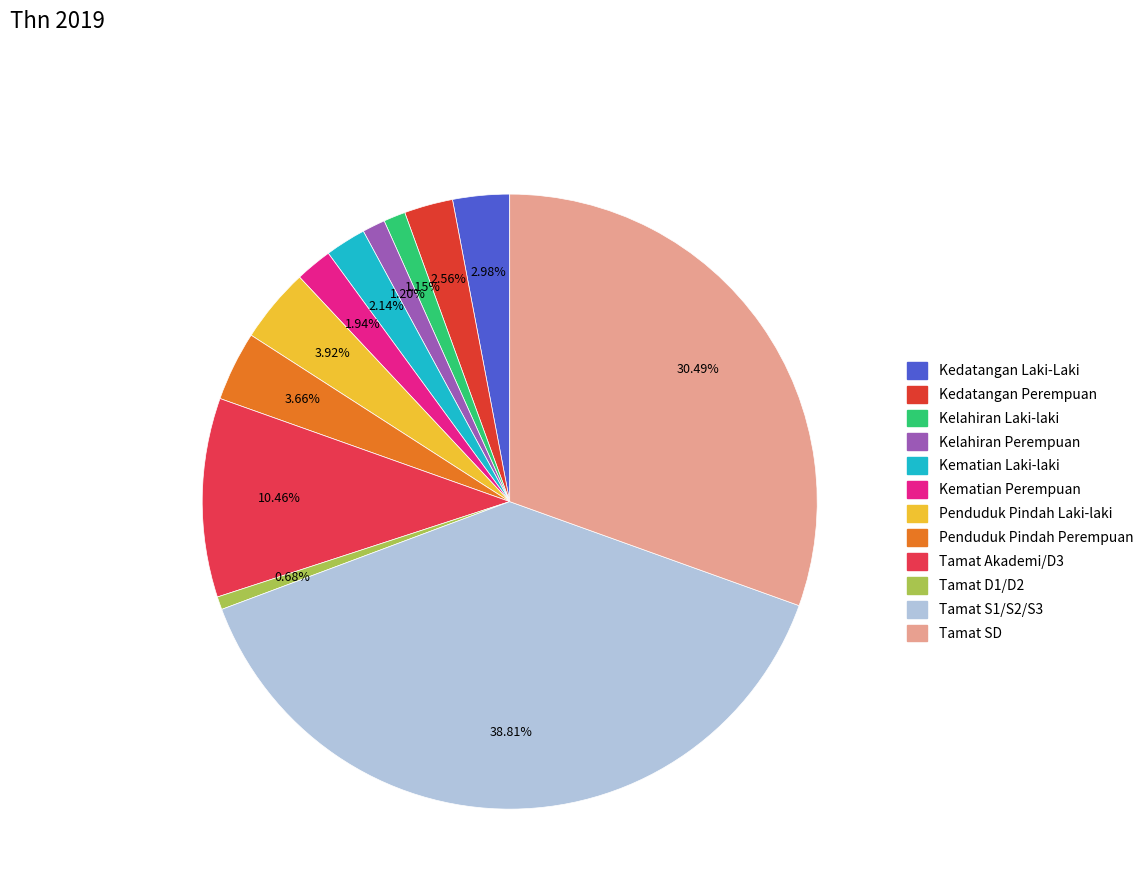

Between Kematian Perempuan and Tamat Akademi/D3, which is larger?

Tamat Akademi/D3